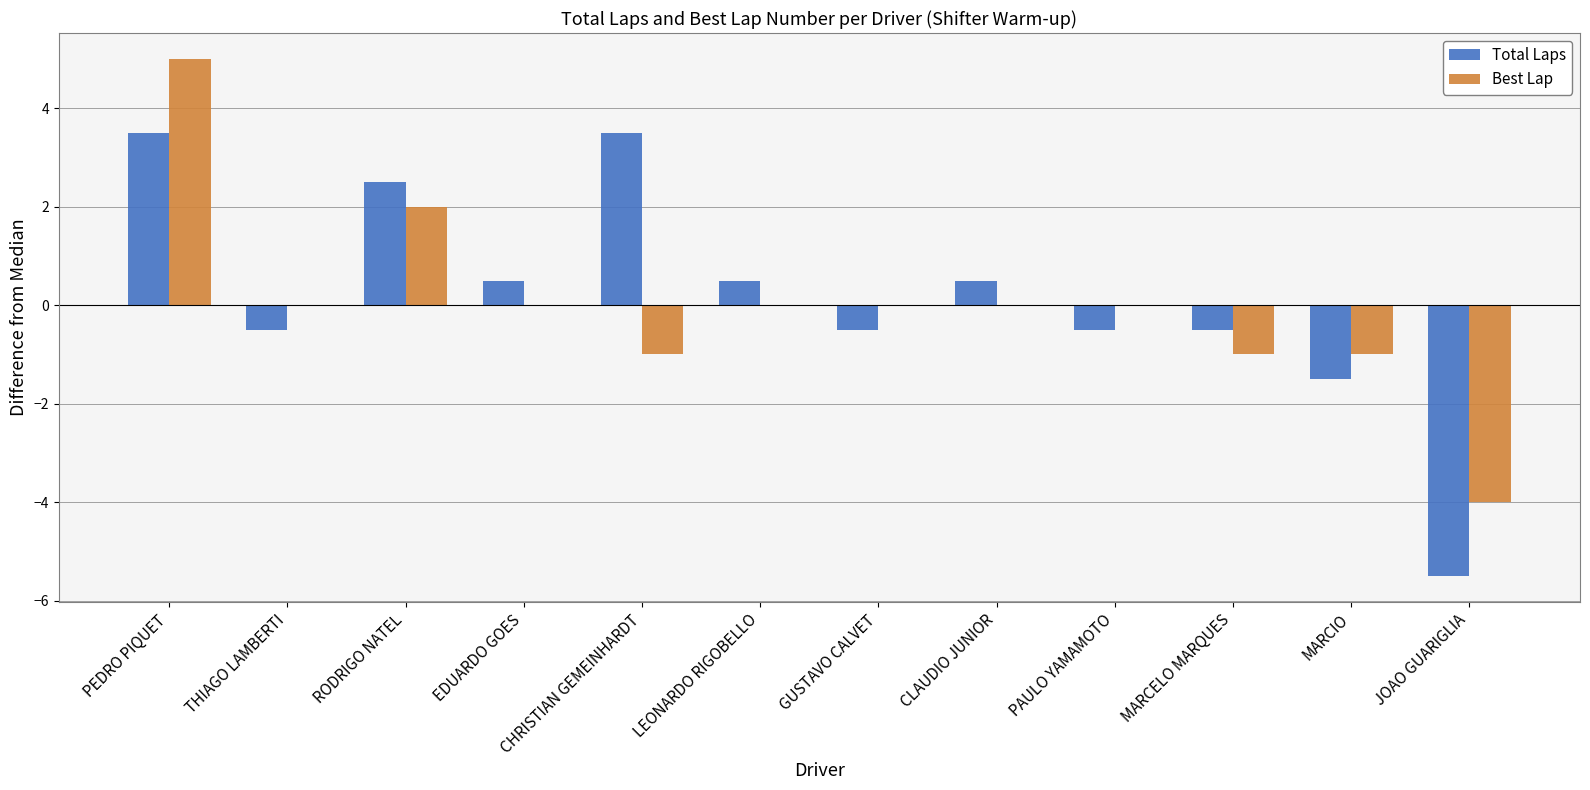

How many Best Lap values are between -1 and 0?

9